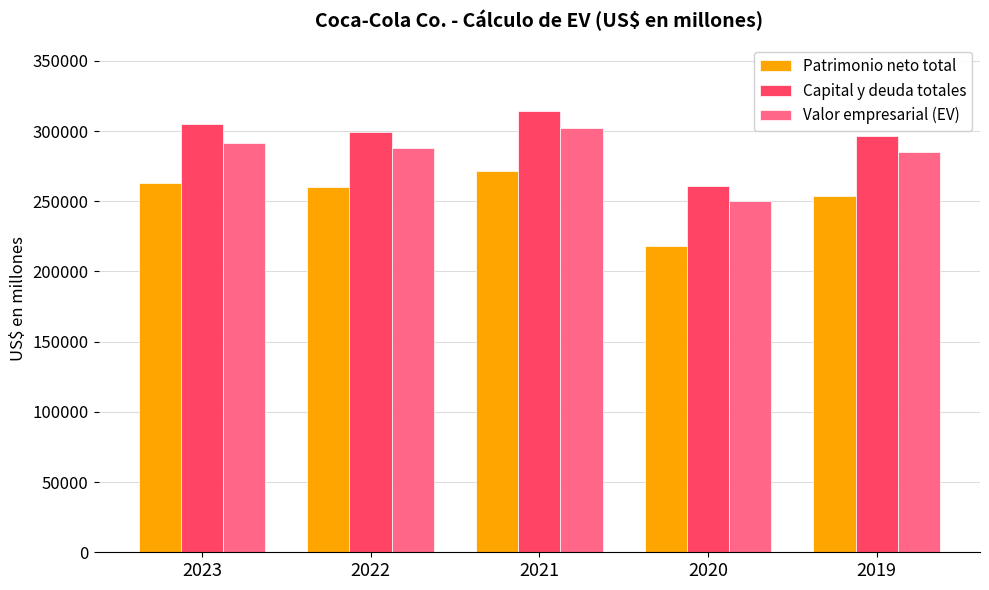

Reading left to right, list all the values displayed in this chart.

Patrimonio neto total: 2023=263305	2022=260457	2021=271874	2020=218183	2019=253742
Capital y deuda totales: 2023=305369	2022=299606	2021=314635	2020=260976	2019=296505
Valor empresarial (EV): 2023=291706	2022=287975	2021=302010	2020=250062	2019=285330